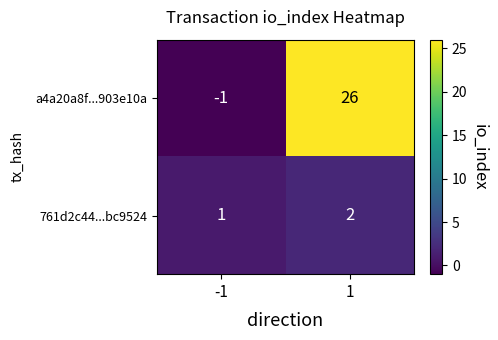

How many values in a4a20a8f...903e10a are below zero?

1